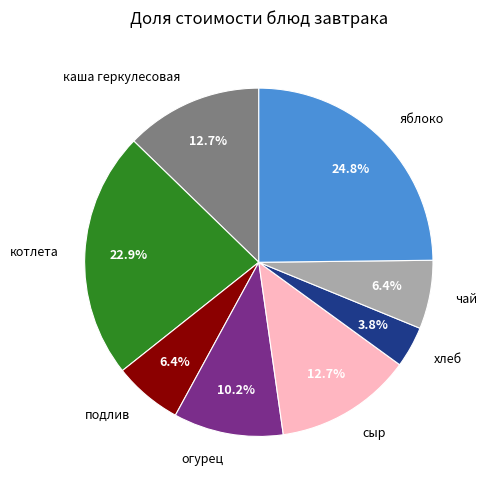

Is каша геркулесовая the majority of the pie?

No